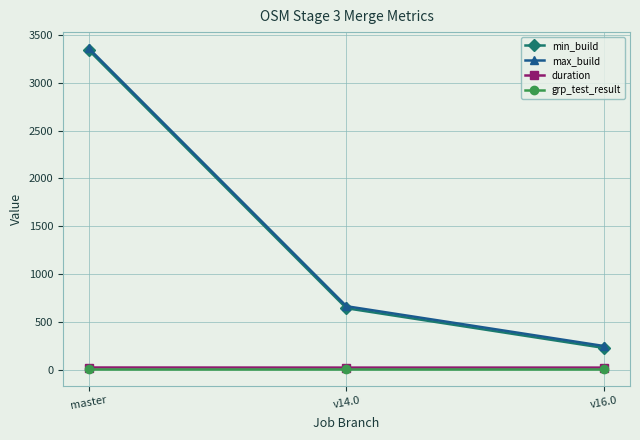

What is the label of the 3rd point from the left?

v16.0